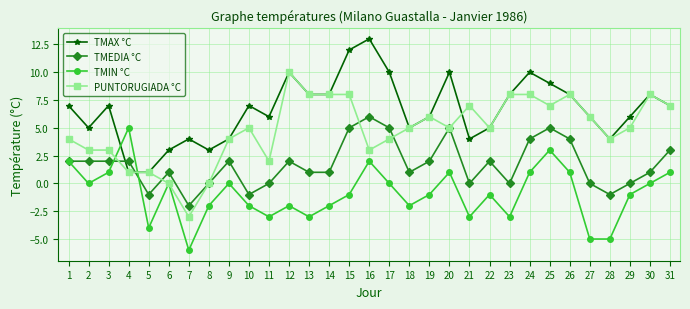

The PUNTORUGIADA °C series shows 8 at 14. True or false?

True